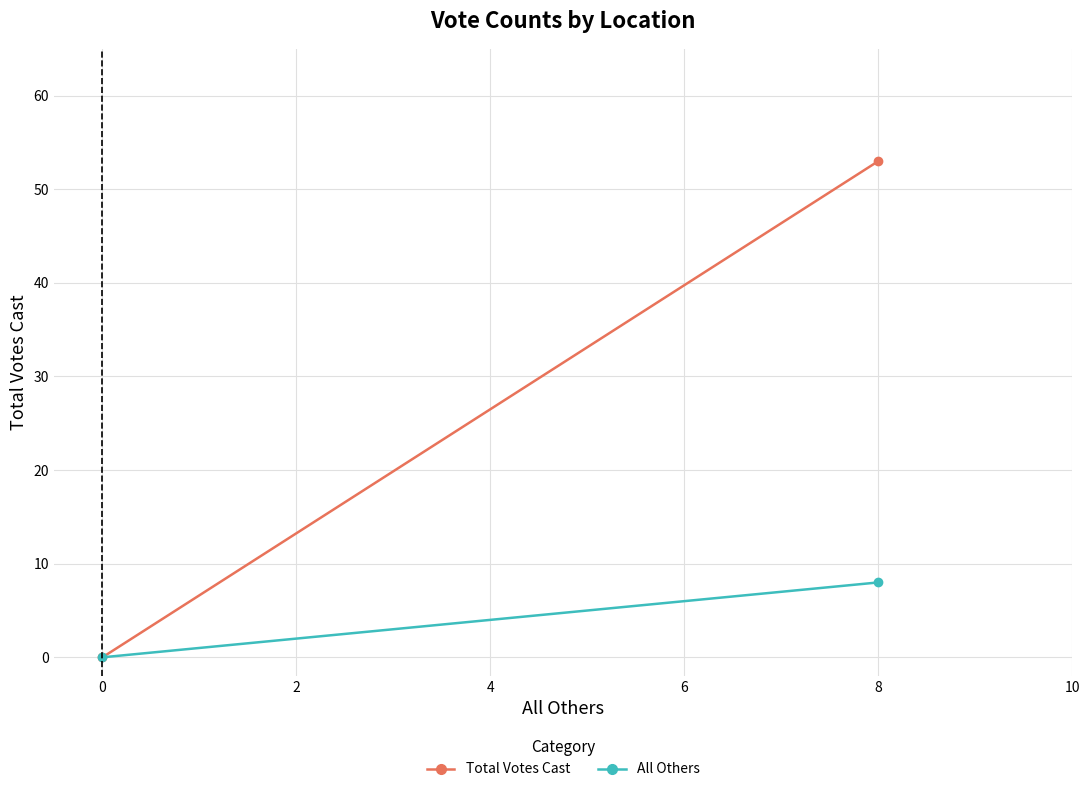

What is the difference between the maximum and minimum values in the All Others series?

8